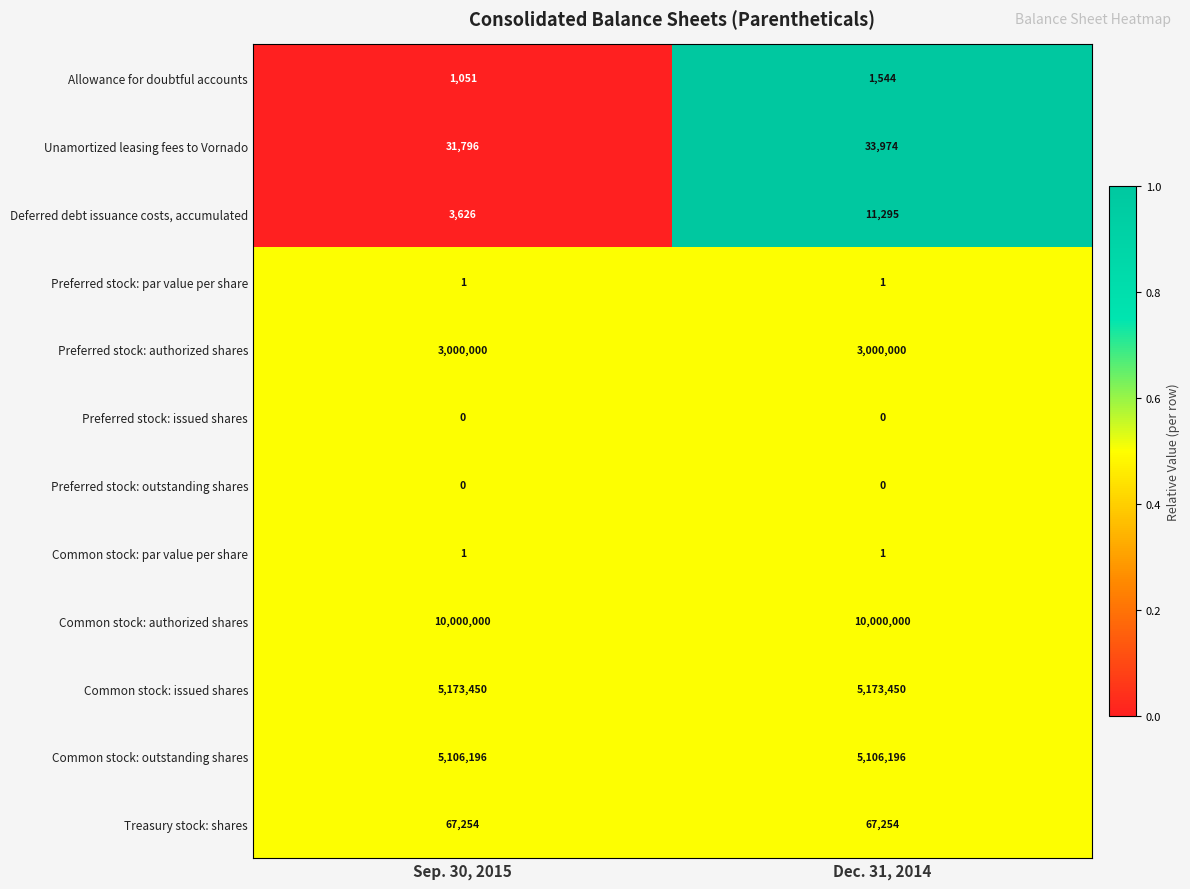

What value does the Common stock: issued shares series have at Sep. 30, 2015?

5173450